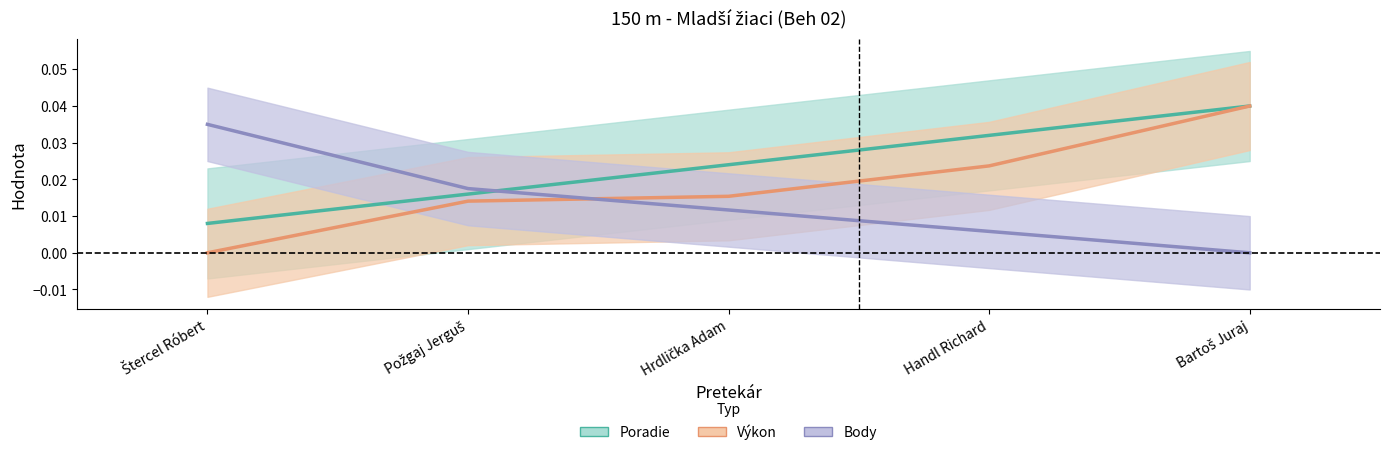

Which series has the widest spread of values?

Vykon